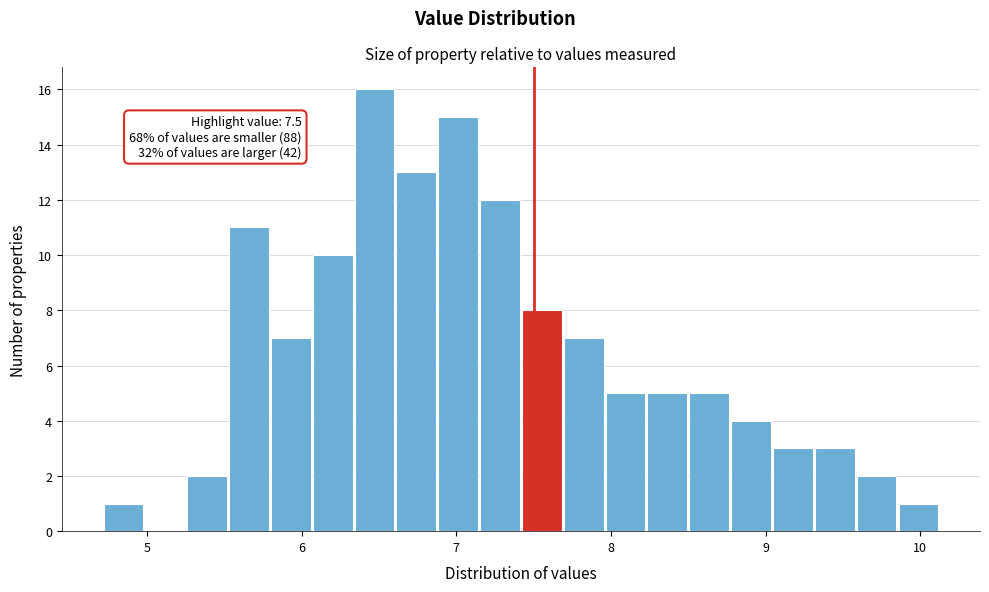

Read against the x-axis, roughly where is the centre of the tallest bar?

6.5